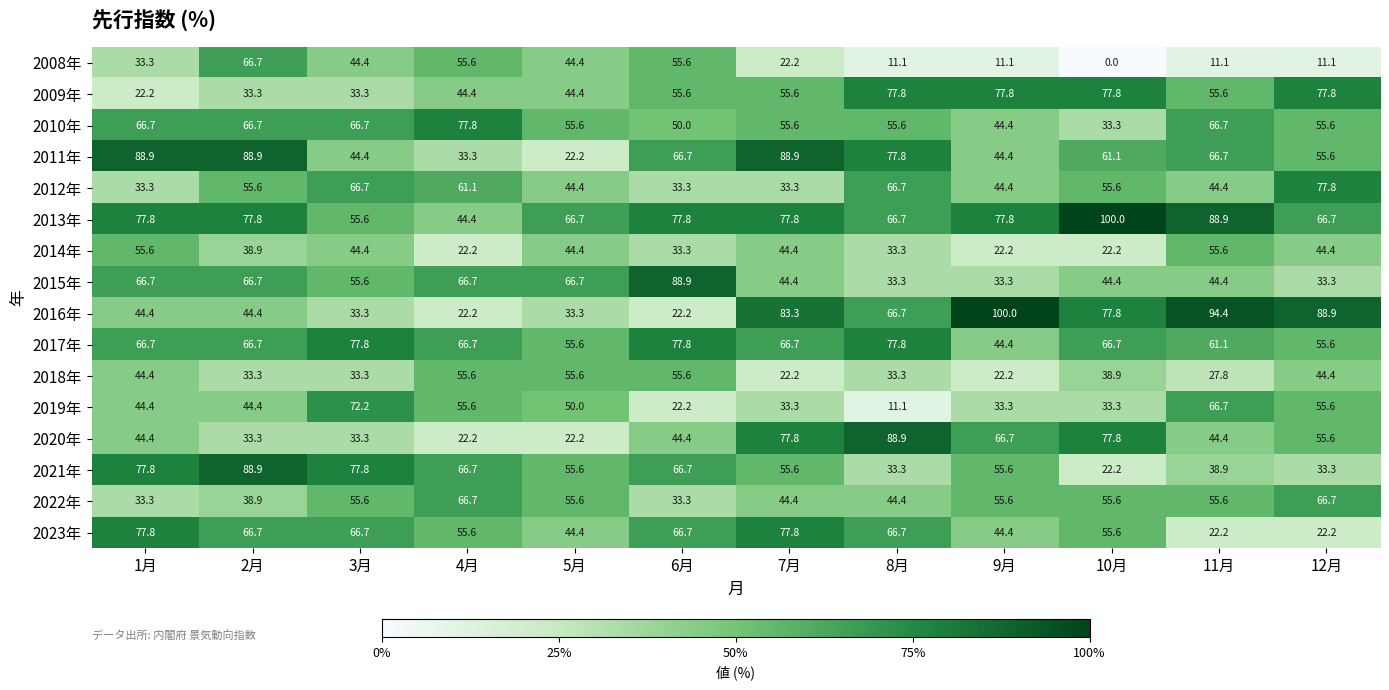

Which series has the widest spread of values?

2016年